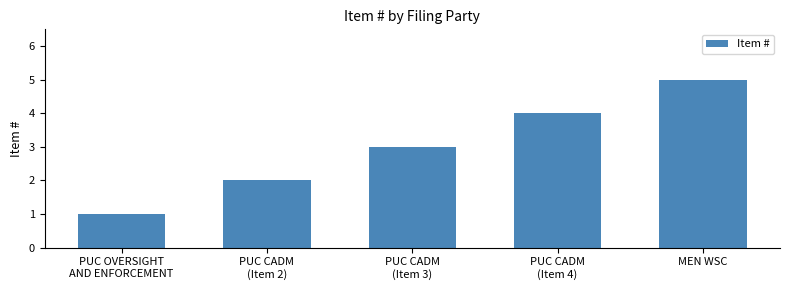

What is the difference between the second highest and minimum values?

3